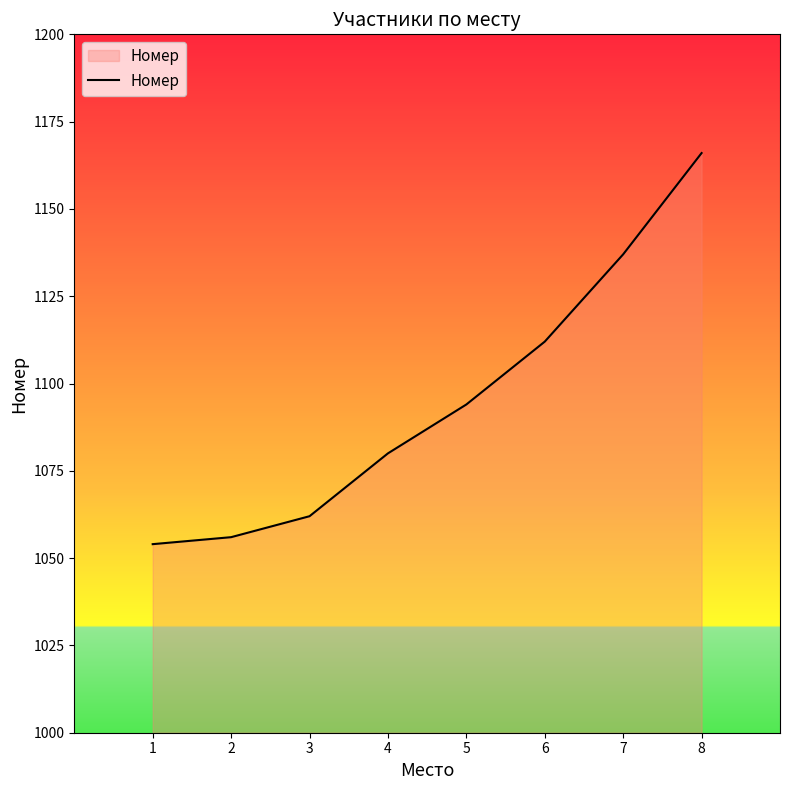

Reading left to right, transcribe all the data shown in this chart.

1054	1056	1062	1080	1094	1112	1137	1166